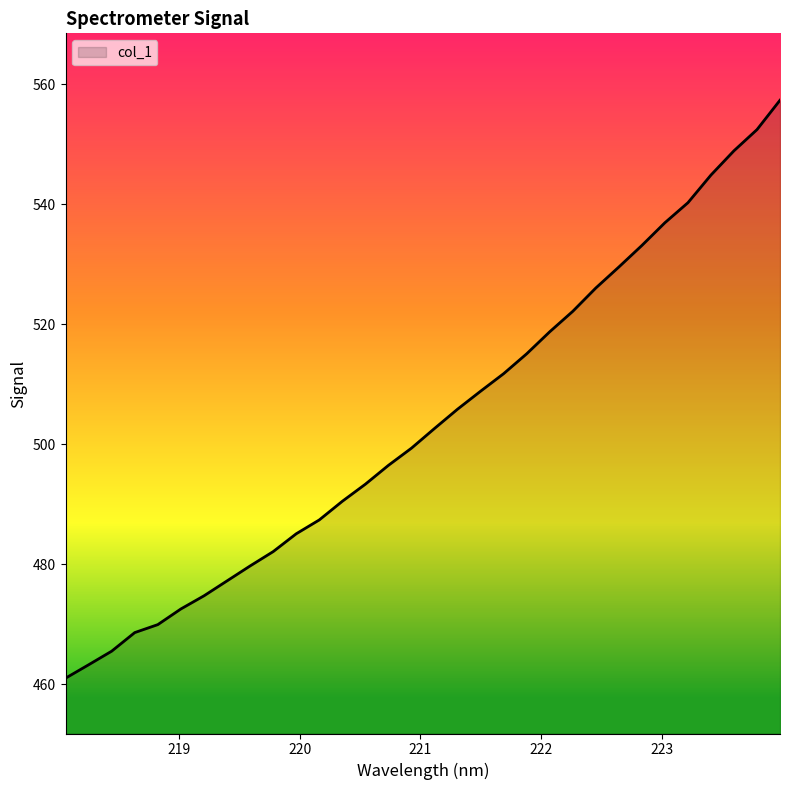

What is the greatest value displayed?

557.3